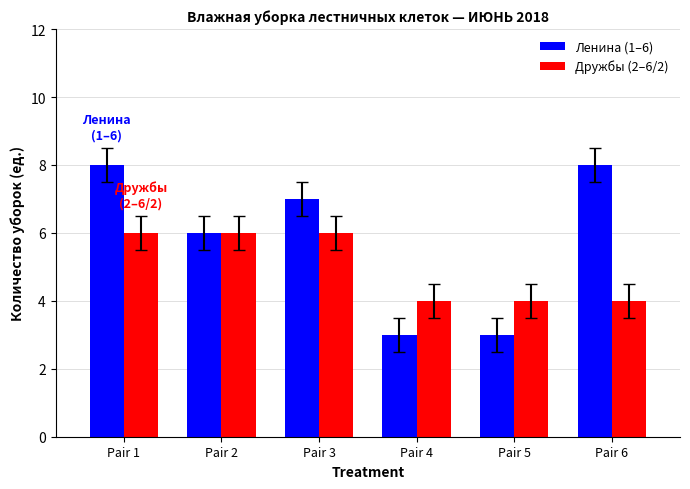

List the series in order of their peak value, lowest first.

Дружбы (2–6/2), Ленина (1–6)